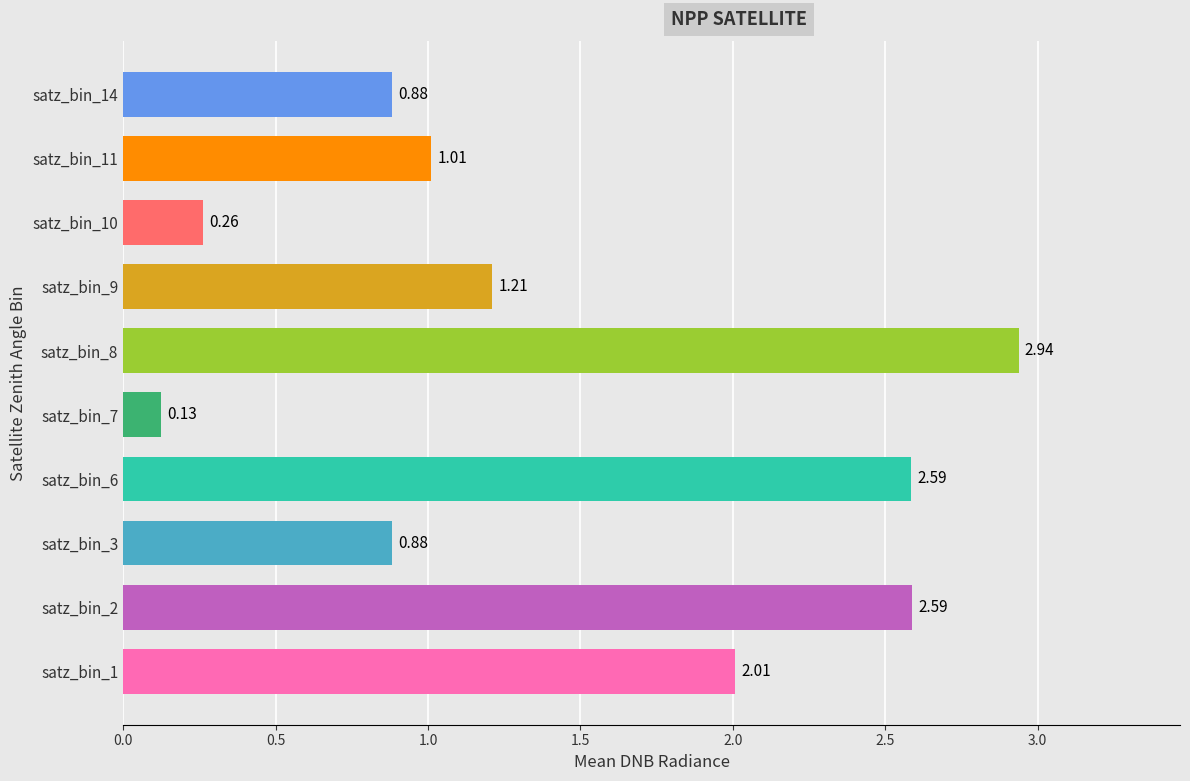

What is the difference between the maximum and second lowest values?

2.7